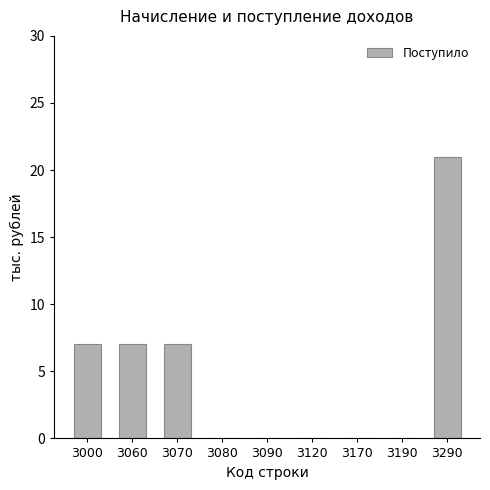

Count the number of data series in this chart.

1